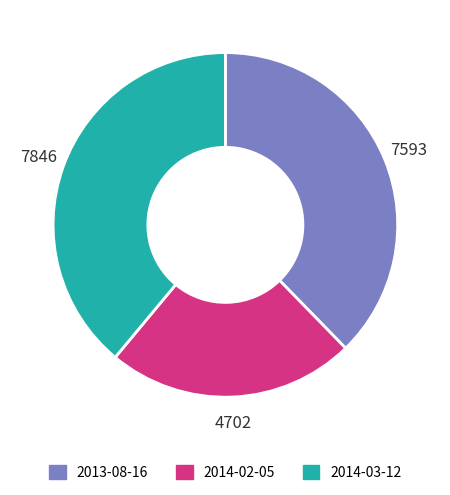

Count the number of slices in the pie.

3